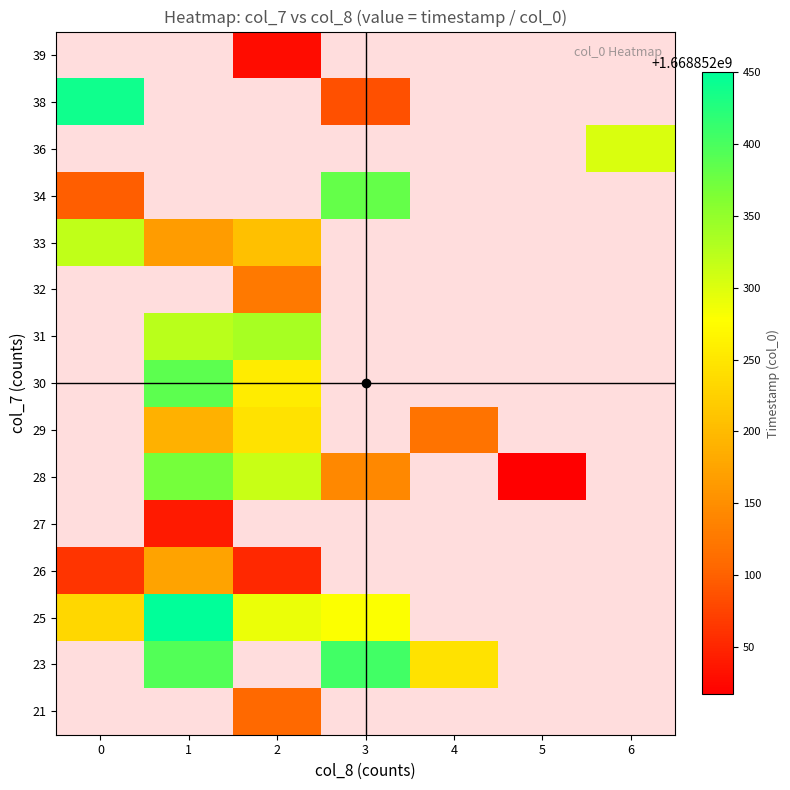

Is it true that 28 equals 2870526878.3 at 1?

False